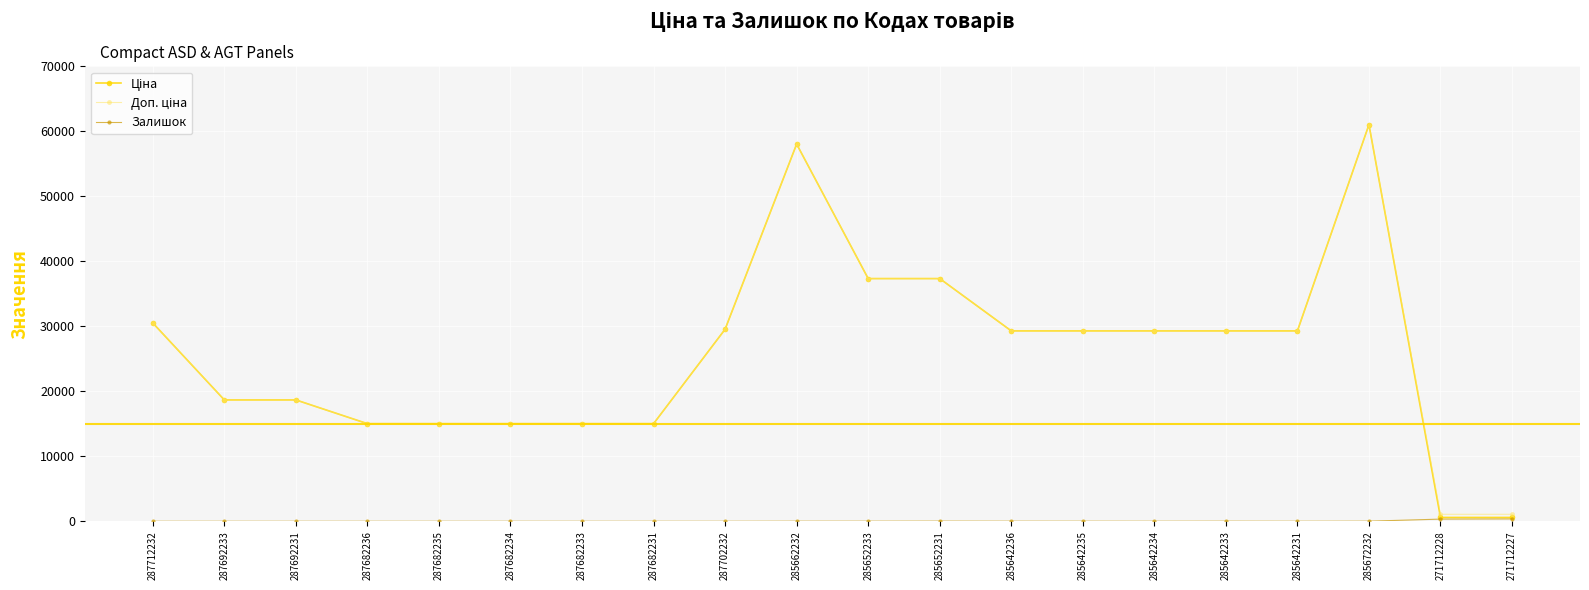

Does the chart have visible grid lines?

Yes